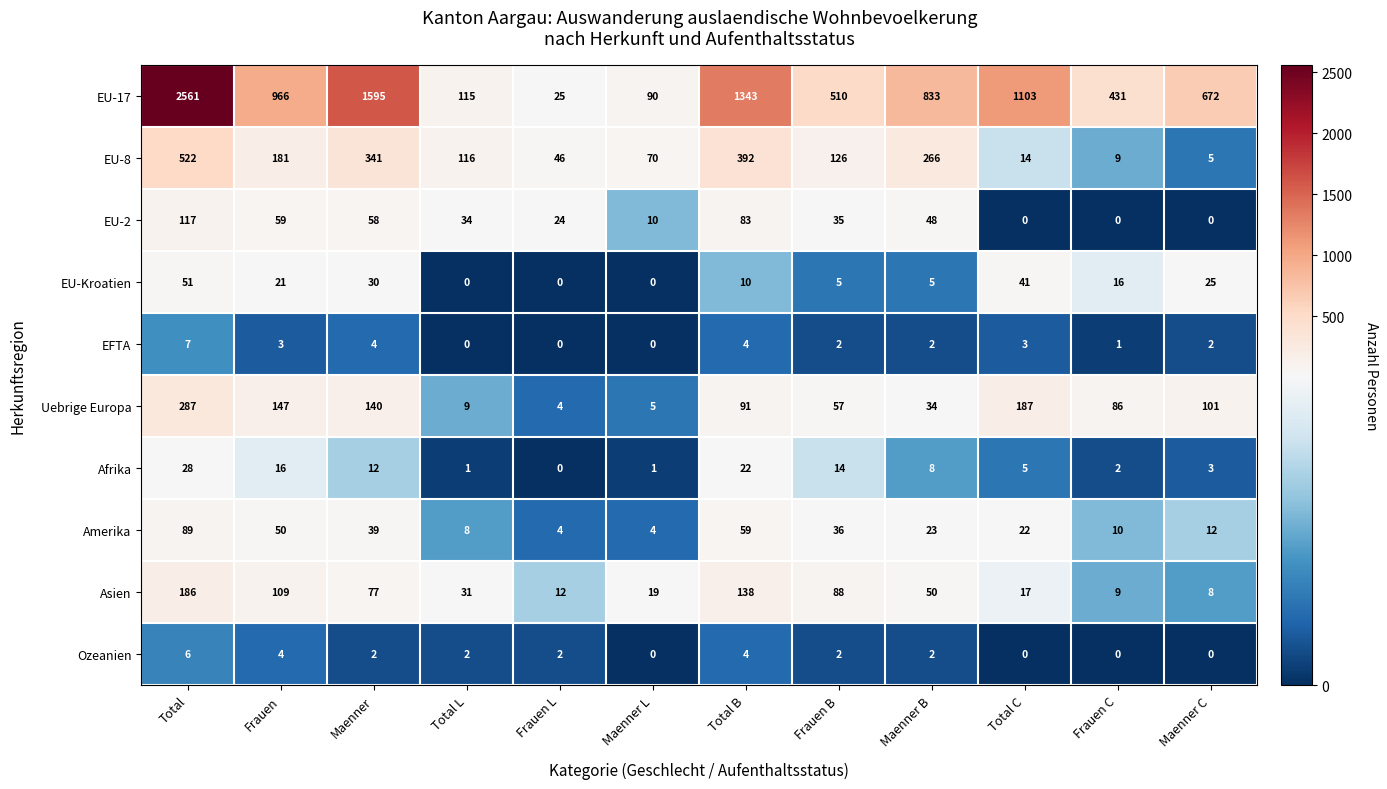

Is it true that Uebrige Europa equals 74 at Total C?

False